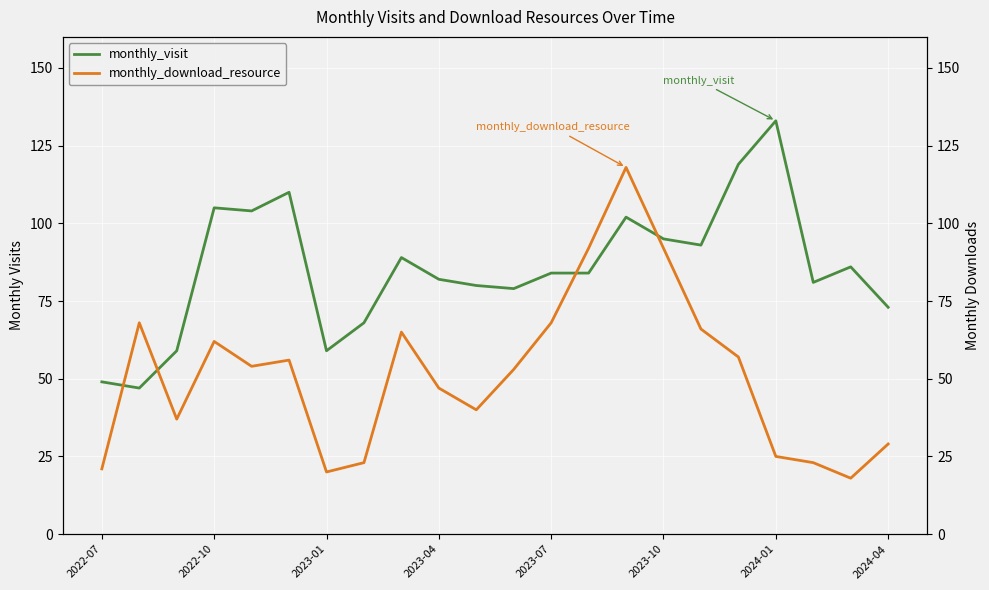

How many interior local valleys does the monthly_visit series have?

6